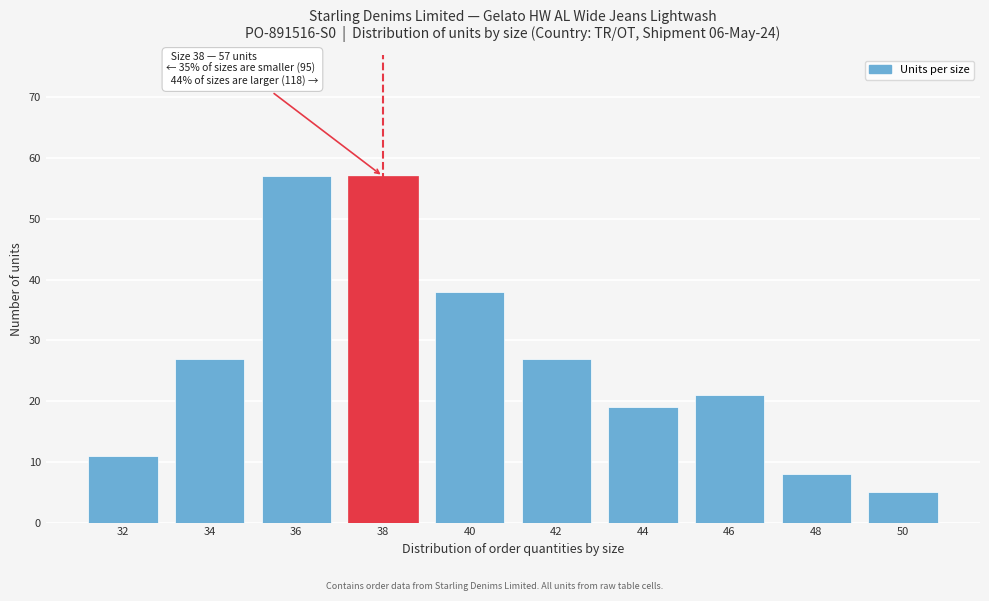

Reading left to right, list all the values displayed in this chart.

32=11	34=27	36=57	38=57	40=38	42=27	44=19	46=21	48=8	50=5